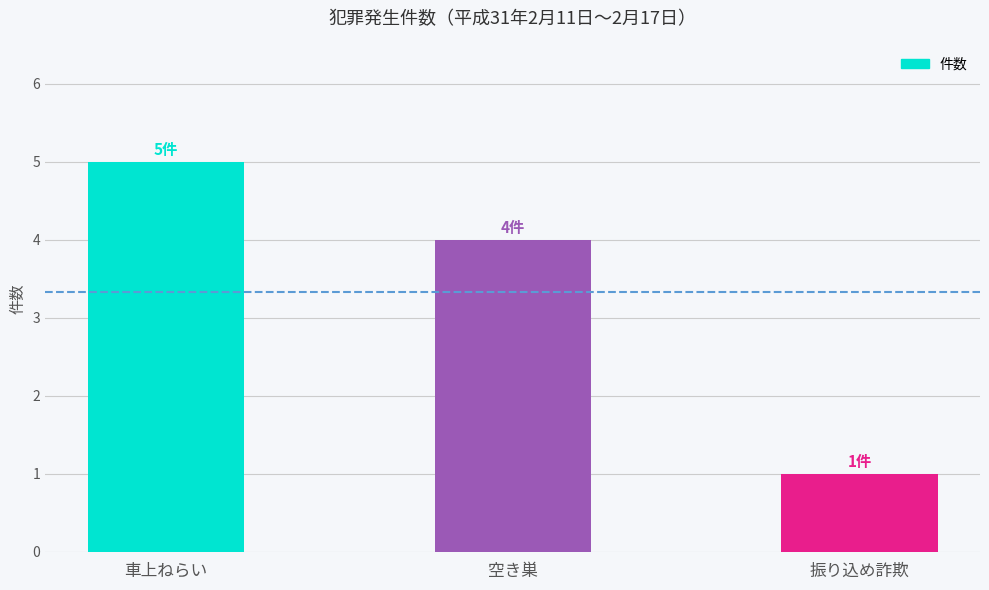

Reading left to right, extract all data points from this chart.

車上ねらい=5	空き巣=4	振り込め詐欺=1